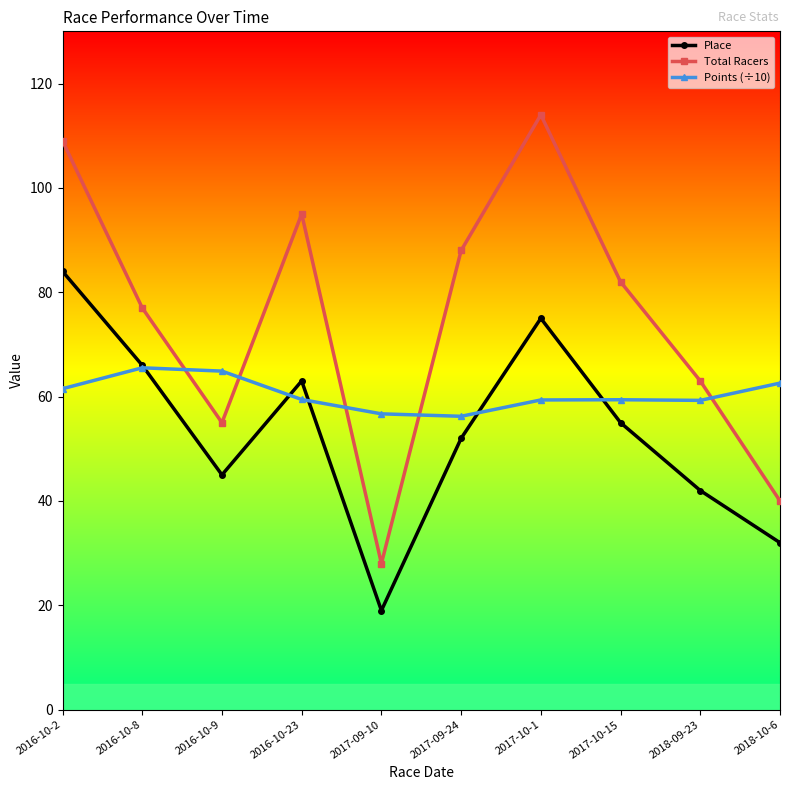

How many intersections are there between Place and Points (÷10)?

5